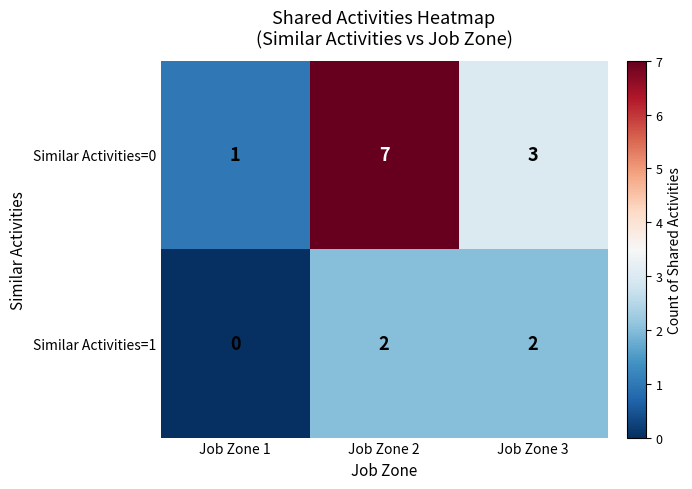

List the series in order of their overall mean, highest first.

Similar Activities=0, Similar Activities=1